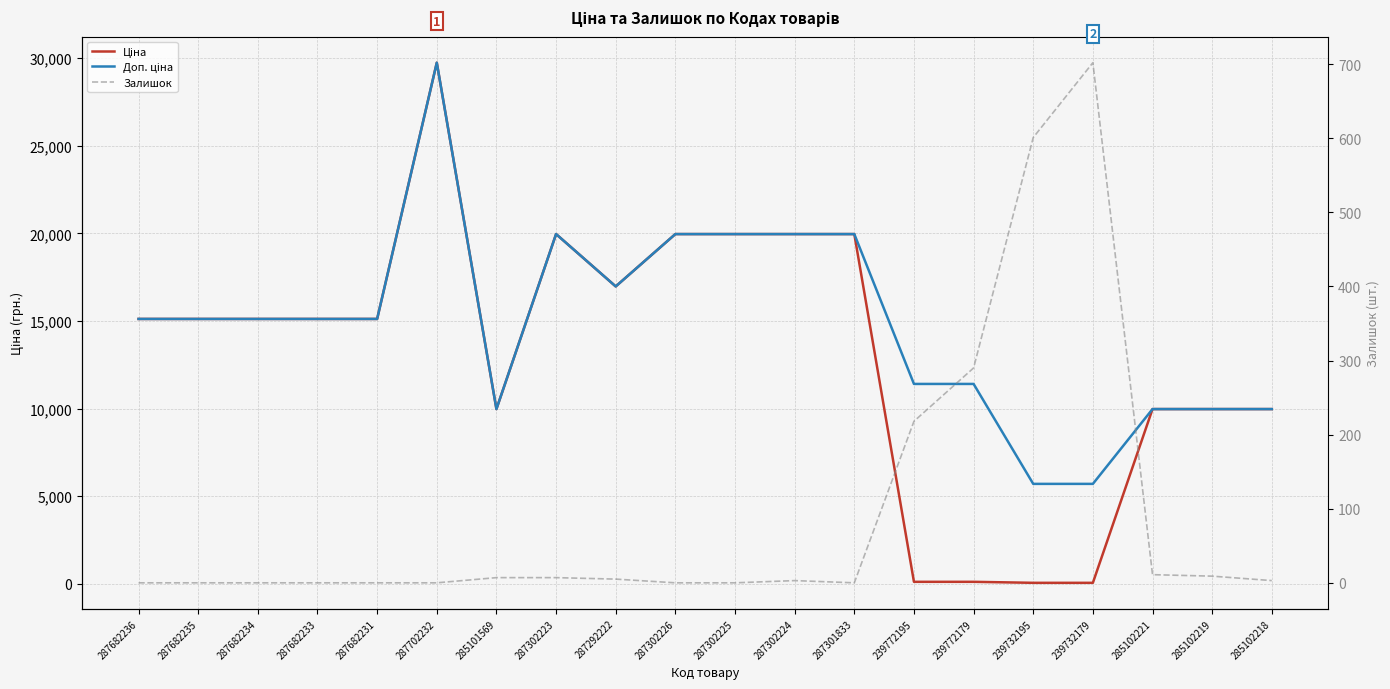

What is the label of the 18th point from the right?

287682234